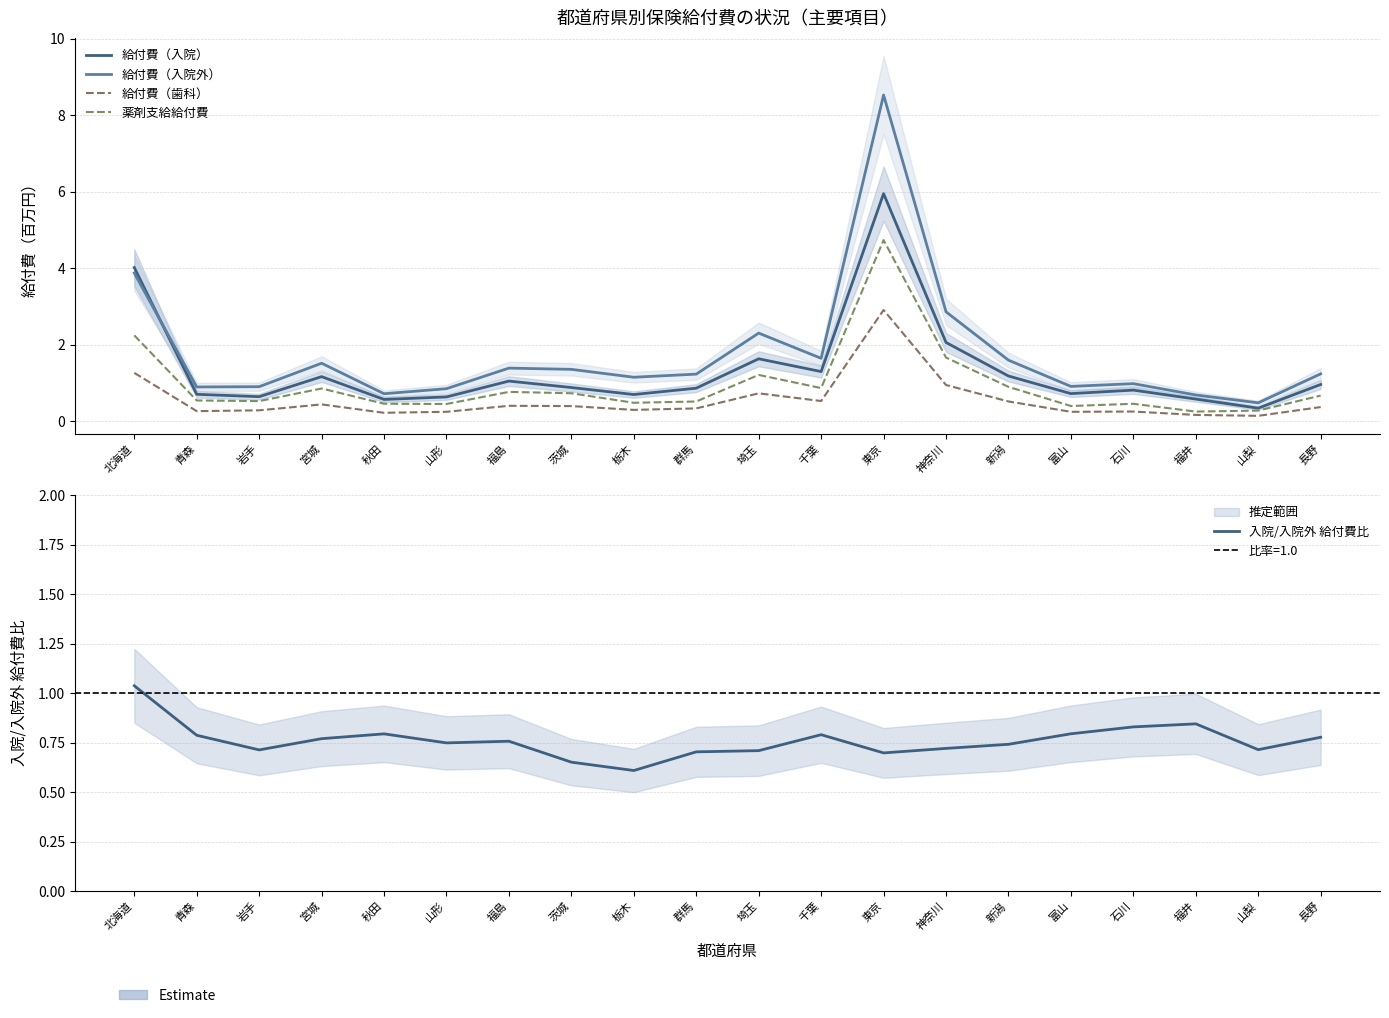

How many lines are shown in the chart?

5